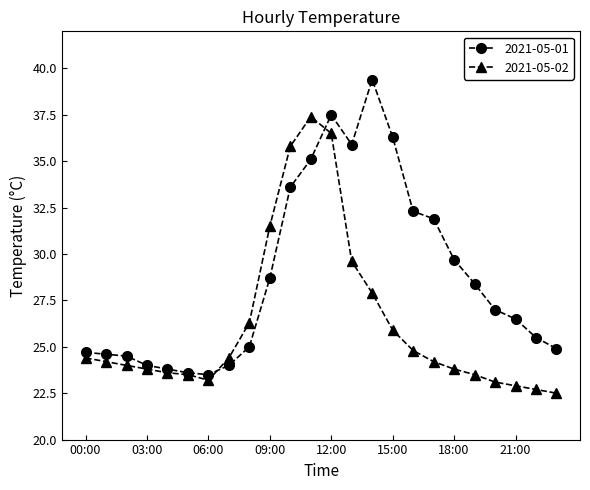

List the series in order of their peak value, lowest first.

2021-05-02, 2021-05-01